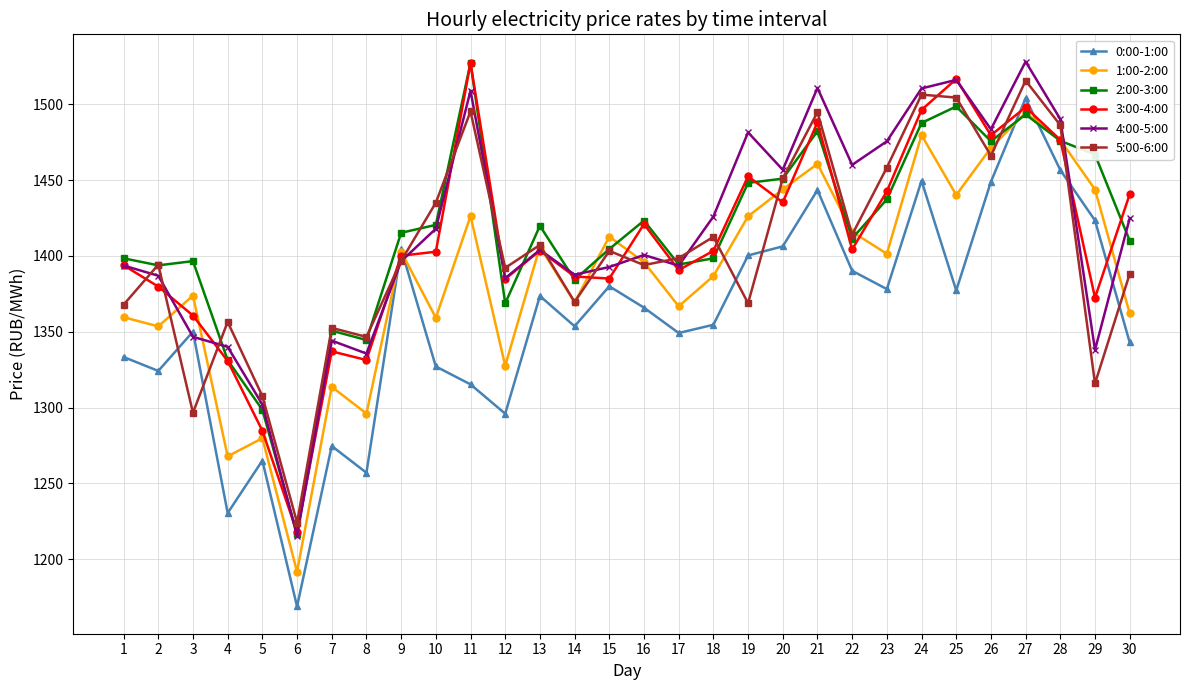

How many lines are shown in the chart?

6